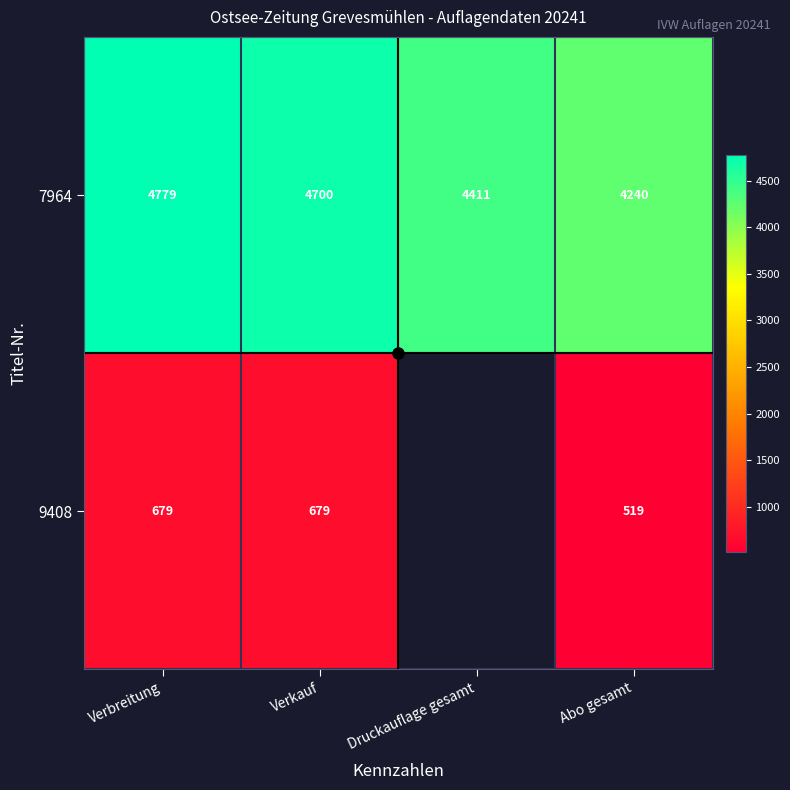

What is the sum of all 7964 values?

18130.0